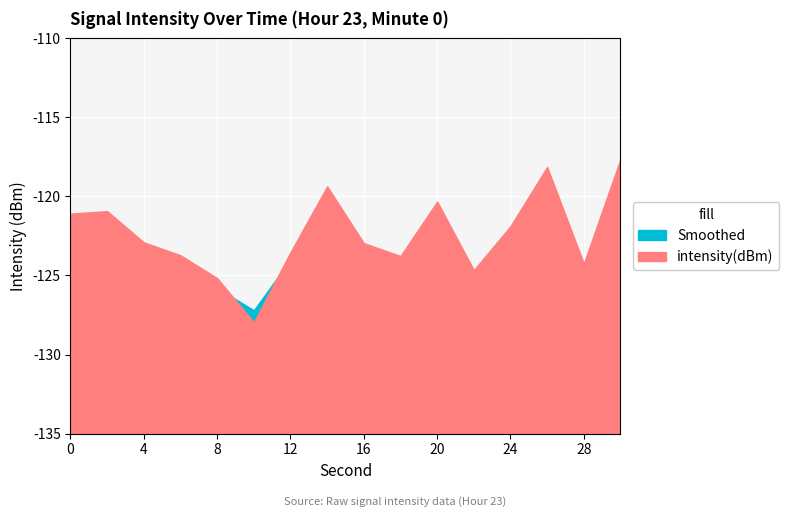

What is the maximum value shown in the chart?

-117.6